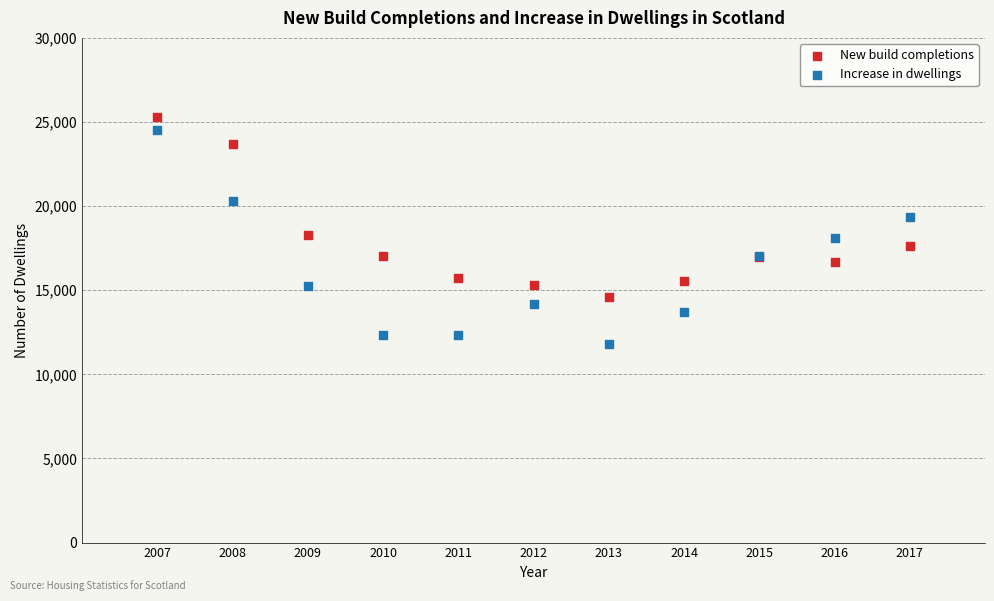

Which series reaches the minimum Y coordinate?

Increase in dwellings